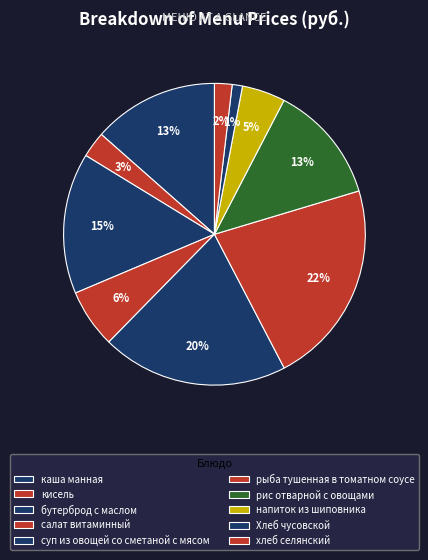

How many slices are in this pie chart?

10